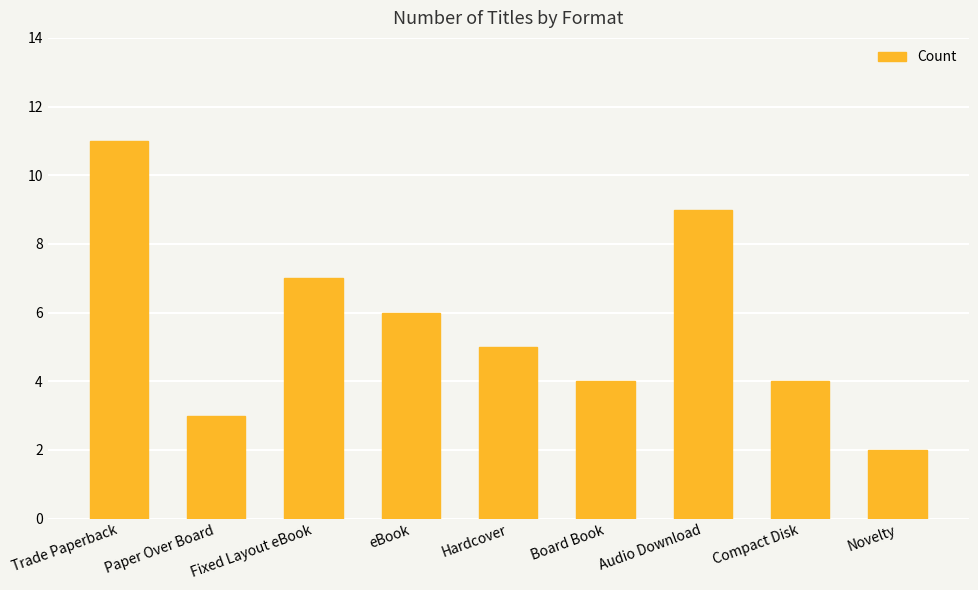

Which has a higher value, Novelty or Audio Download?

Audio Download